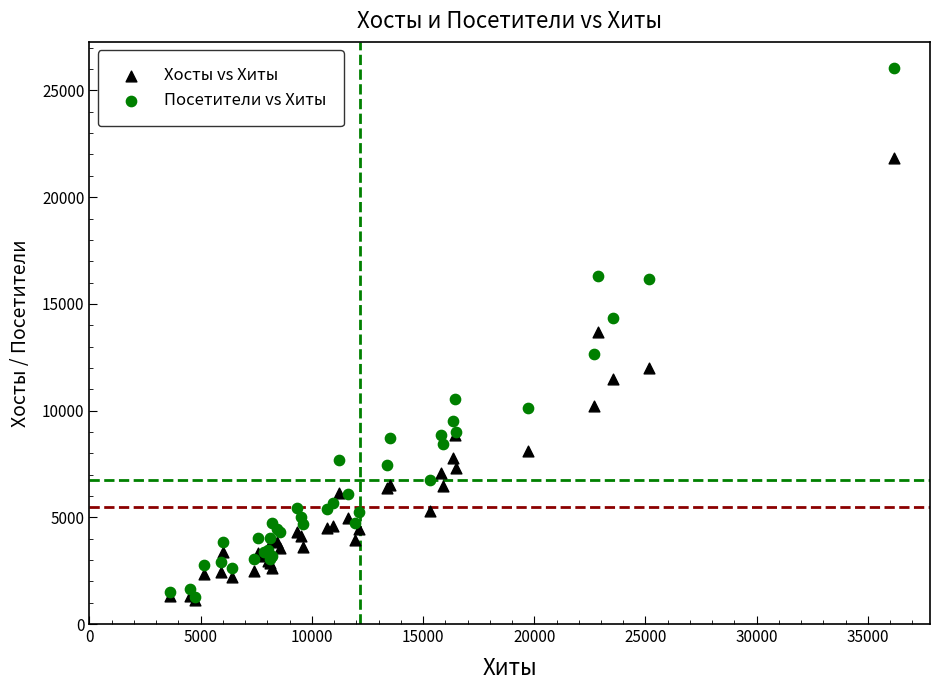

What are all the series names shown in the legend?

Хосты vs Хиты, Посетители vs Хиты